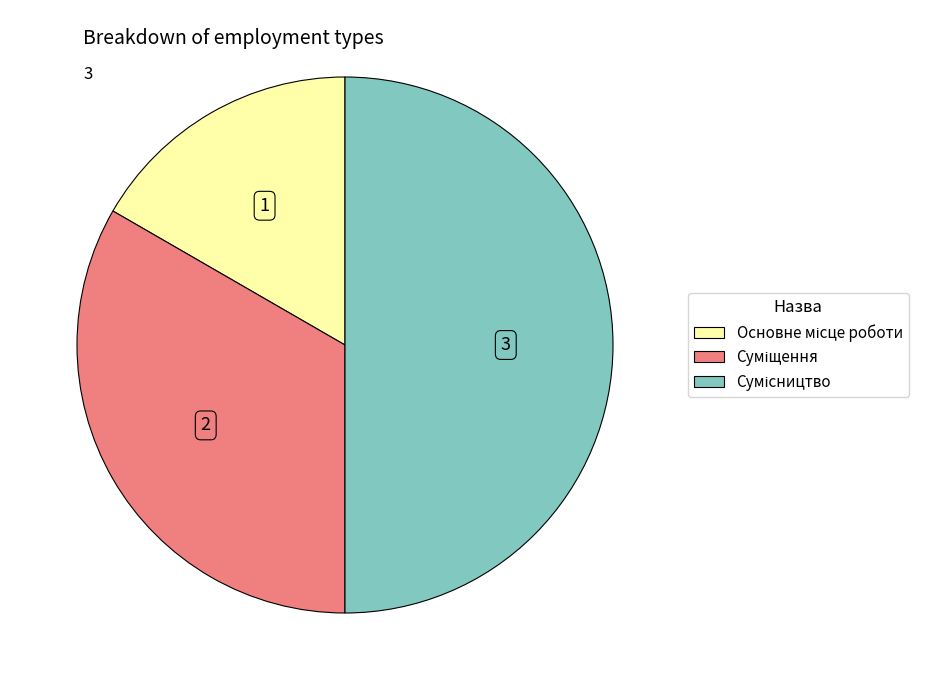

To the nearest percent, what is the combined percentage of Сумісництво and Суміщення?

83%